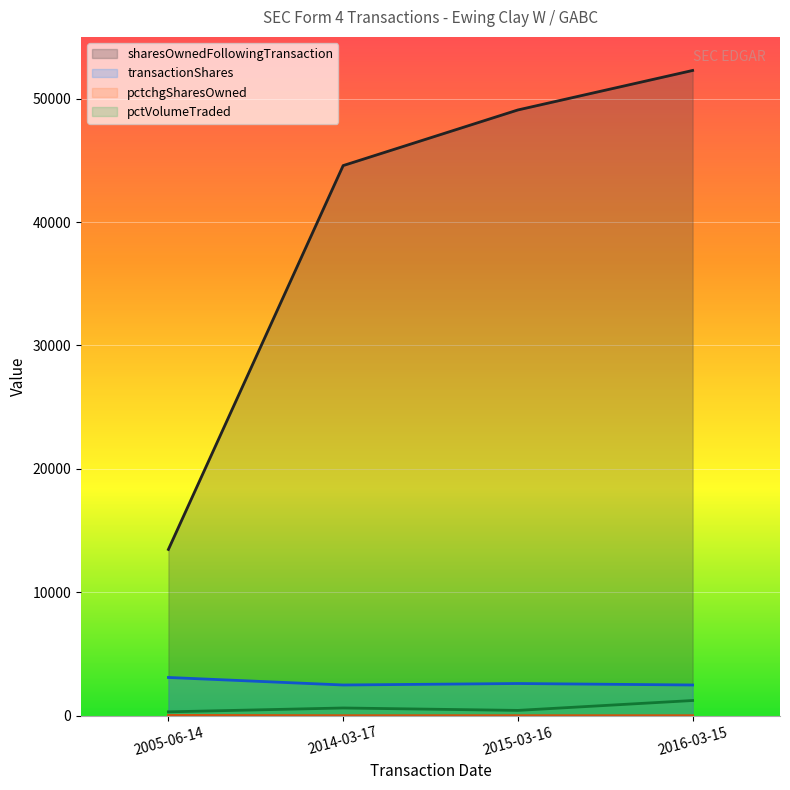

Where is the first local minimum for transactionShares?

2014-03-17